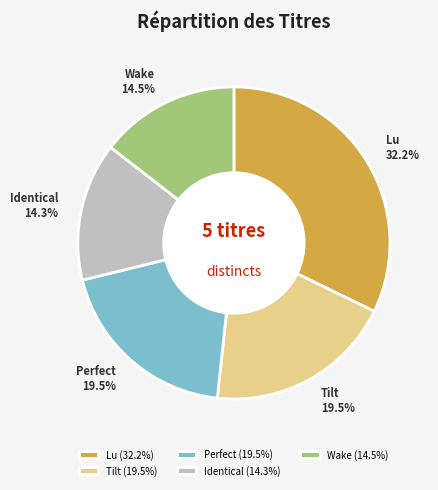

Count the number of slices in the pie.

5